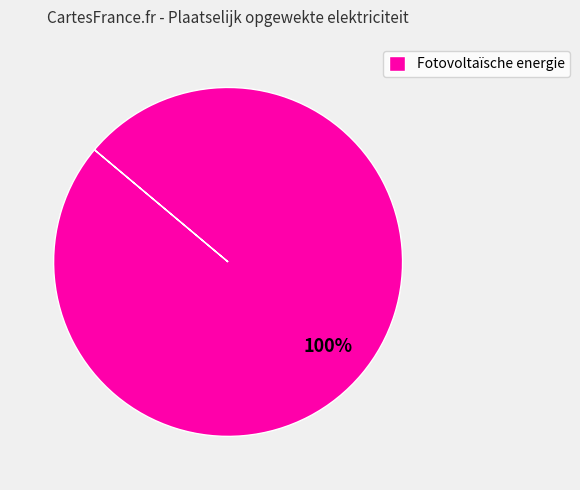

Is there a majority slice in this chart?

Yes